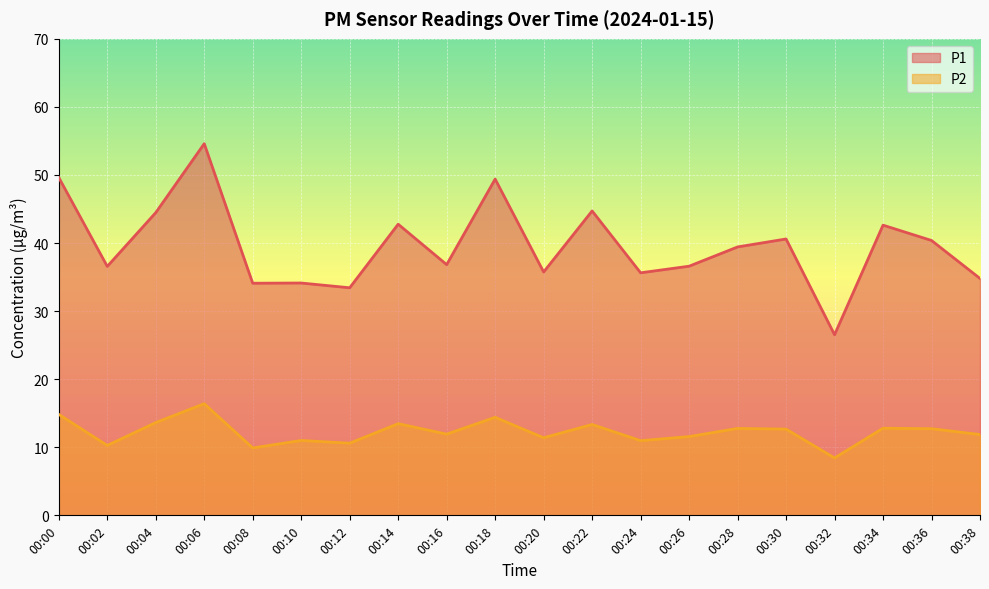

Reading left to right, list all the values displayed in this chart.

P1: 00:00=49.6	00:02=36.6	00:04=44.5	00:06=54.6	00:08=34.1	00:10=34.1	00:12=33.4	00:14=42.8	00:16=36.8	00:18=49.4	00:20=35.8	00:22=44.7	00:24=35.6	00:26=36.6	00:28=39.4	00:30=40.6	00:32=26.5	00:34=42.6	00:36=40.4	00:38=34.8
P2: 00:00=14.8	00:02=10.3	00:04=13.6	00:06=16.4	00:08=9.9	00:10=11.0	00:12=10.6	00:14=13.5	00:16=11.9	00:18=14.4	00:20=11.4	00:22=13.3	00:24=11.0	00:26=11.6	00:28=12.8	00:30=12.7	00:32=8.4	00:34=12.8	00:36=12.7	00:38=11.9